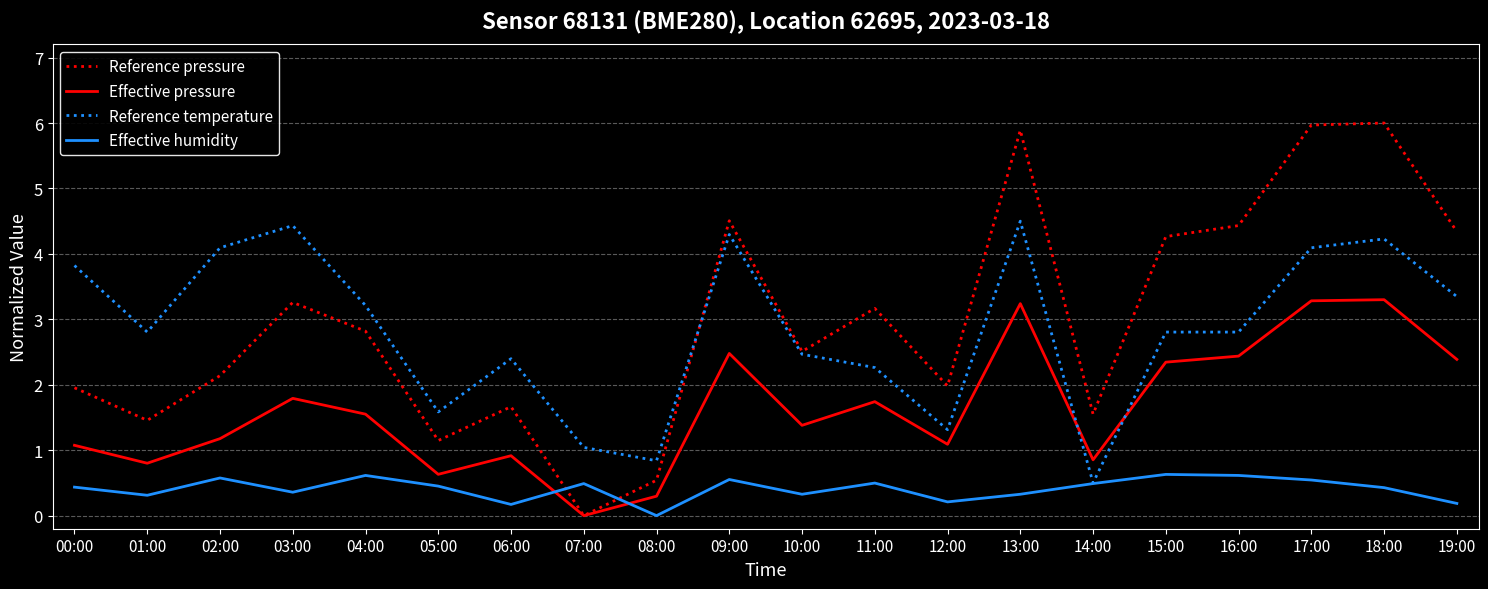

The value of Effective humidity at 15:00 is 0.3. True or false?

False